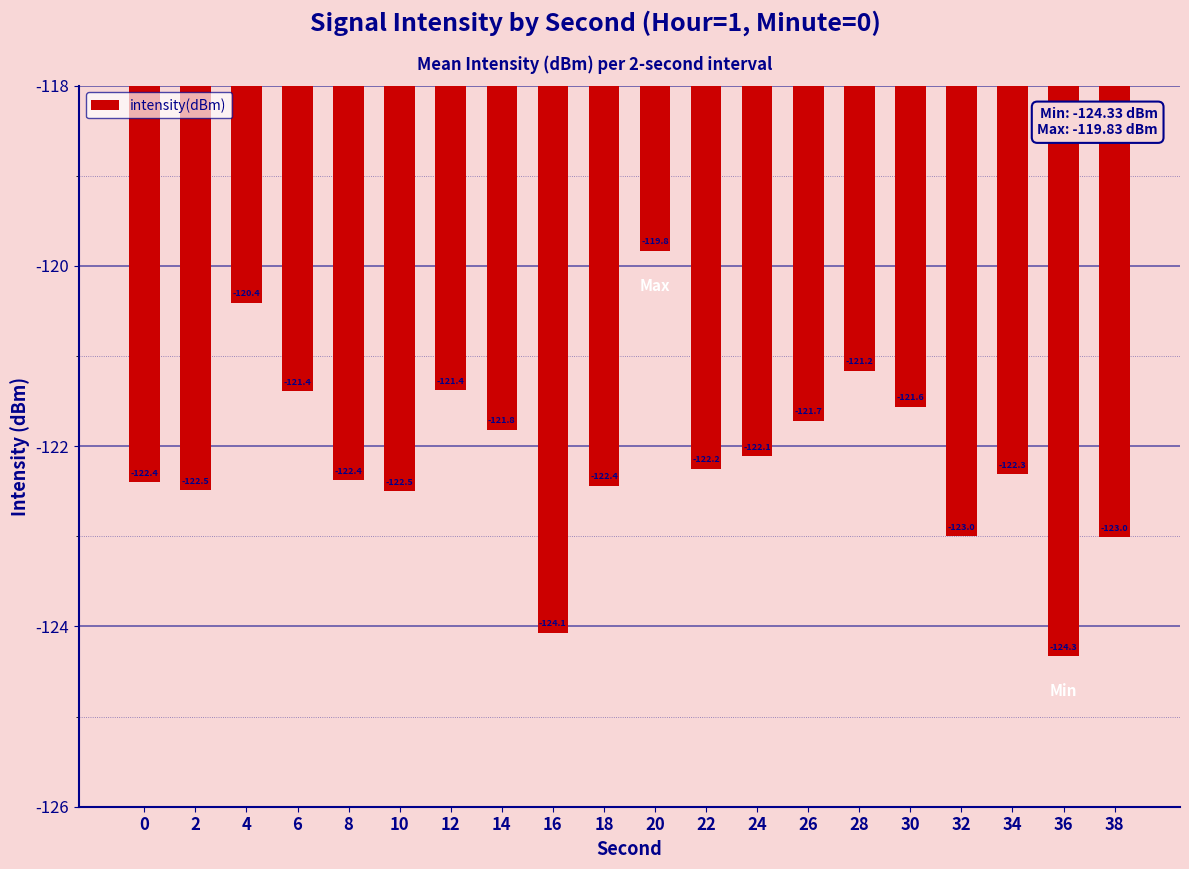

The value at 16 is -201.4. True or false?

False